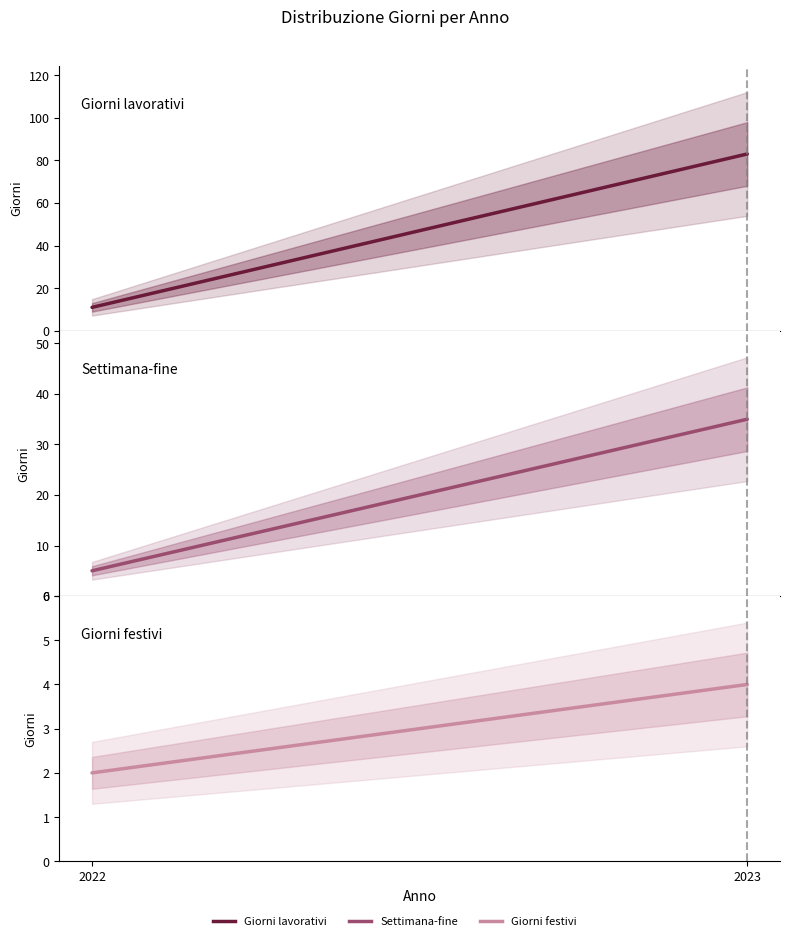

Where is Giorni lavorativi nearest to the value 47?

2022